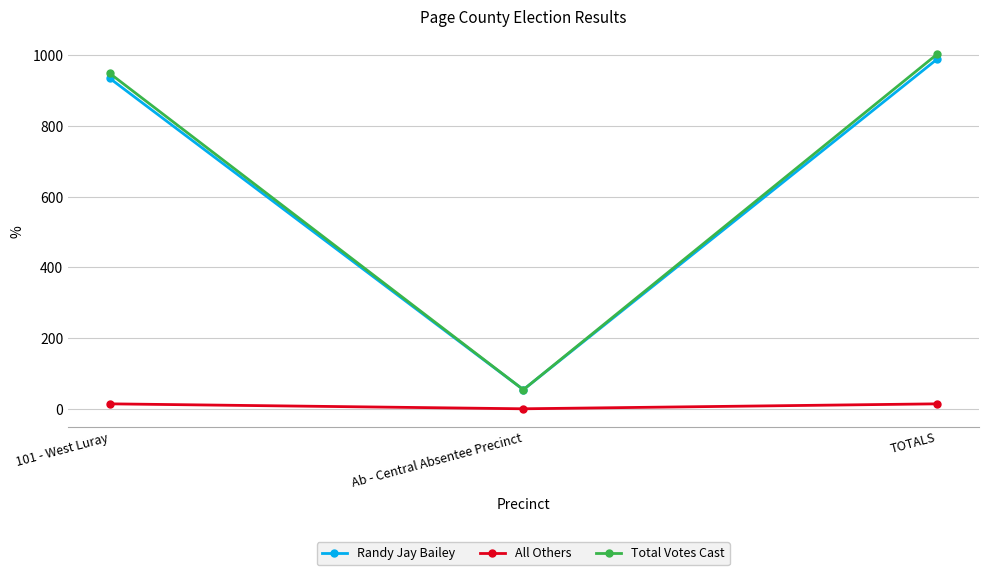

The value of Randy Jay Bailey at TOTALS is 989. True or false?

True